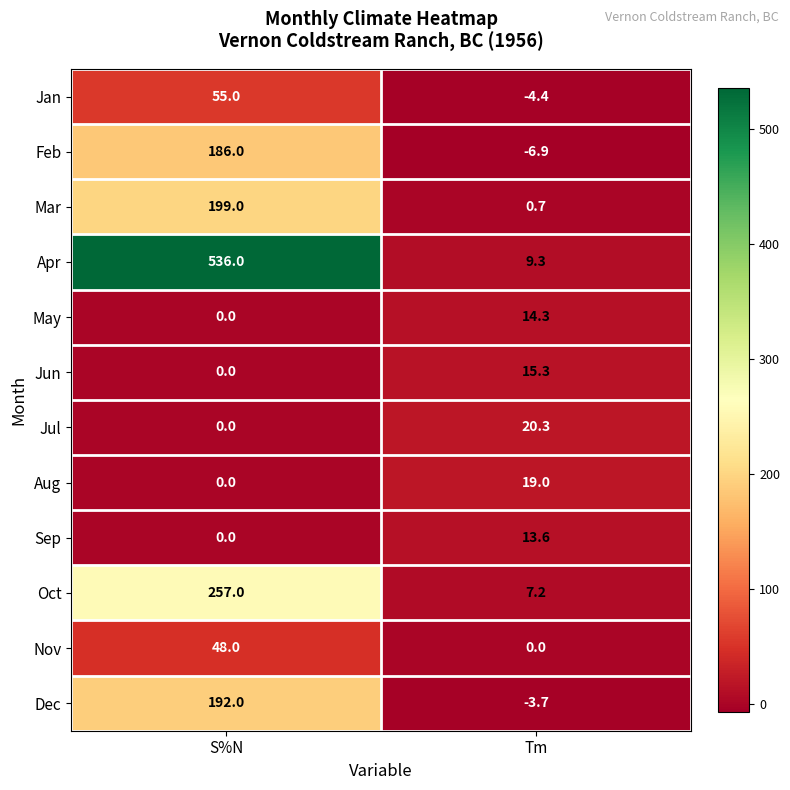

List the series in order of their peak value, highest first.

Apr, Oct, Mar, Dec, Feb, Jan, Nov, Jul, Aug, Jun, May, Sep